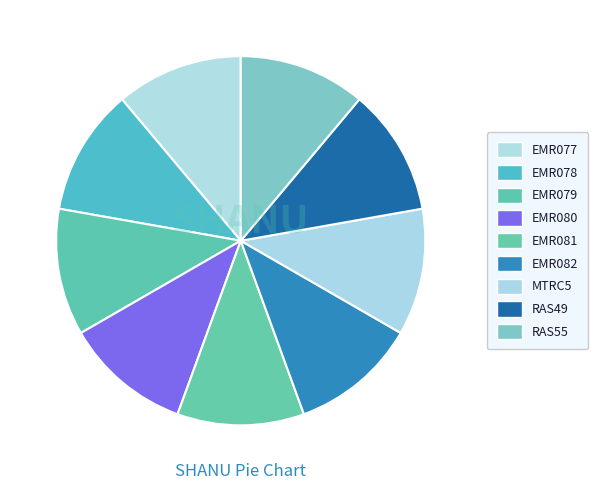

Do RAS49 and MTRC5 together represent more than half of the pie?

No